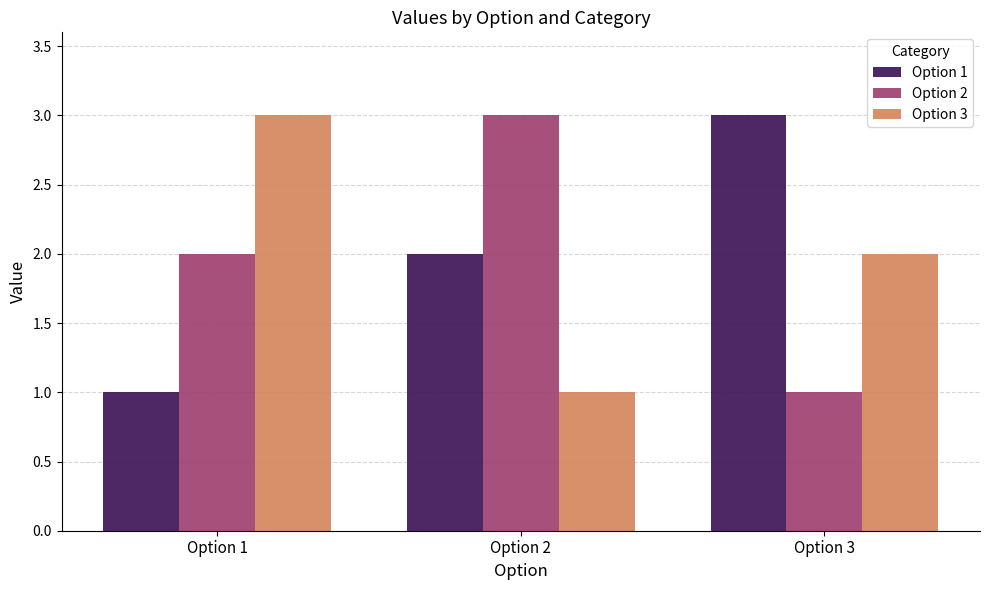

What is the greatest value displayed?

3